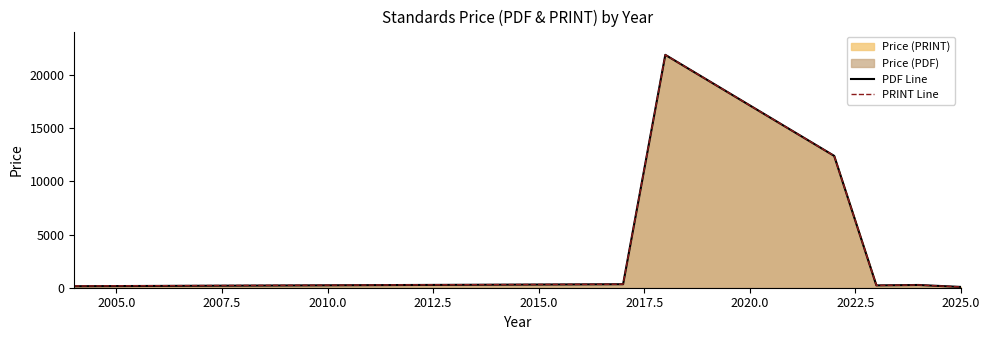

Count the number of categories in the chart.

7